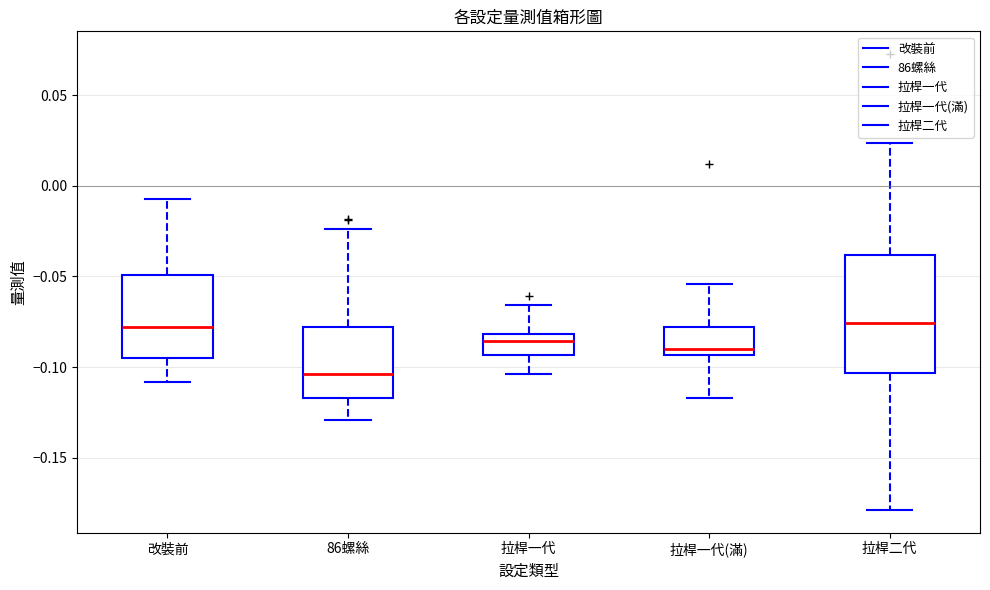

Reading left to right, read every box against the y-axis: the position of its median line, the range the box covers, and the ends of its whiskers. The values are not printed on the chart, so give them approximately, as read against the axis.

改裝前: median -0.080, box -0.095 to -0.050, whiskers -0.110 to -0.005
86螺絲: median -0.105, box -0.115 to -0.080, whiskers -0.130 to -0.025
拉桿一代: median -0.085, box -0.095 to -0.080, whiskers -0.105 to -0.065
拉桿一代(滿): median -0.090, box -0.095 to -0.080, whiskers -0.115 to -0.055
拉桿二代: median -0.075, box -0.105 to -0.040, whiskers -0.180 to 0.025